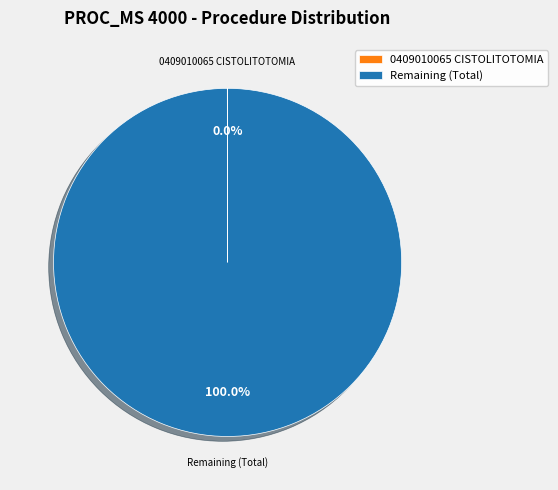

Which slice represents more than half of the pie?

Remaining (Total)